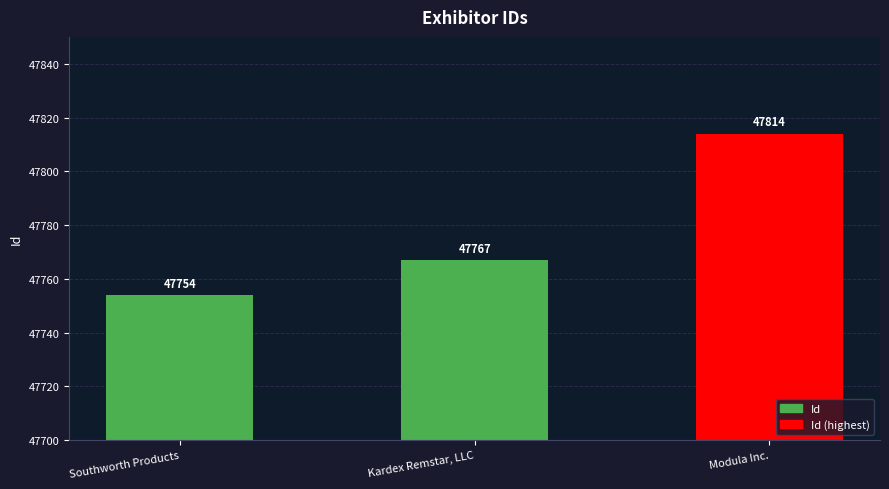

Reading left to right, list all the values displayed in this chart.

47754	47767	47814